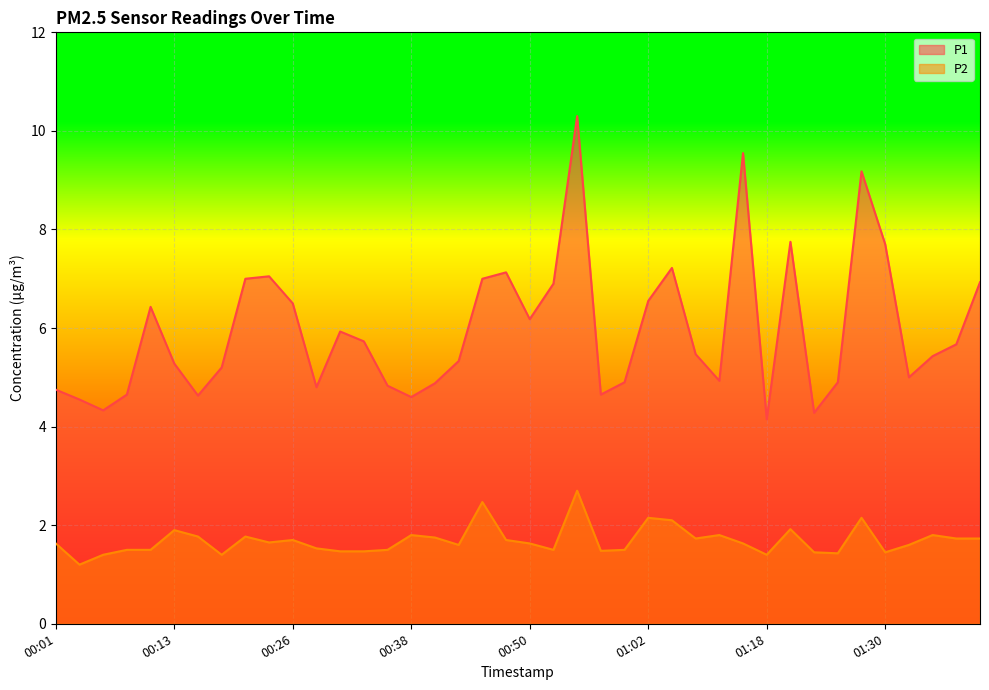

Does the chart display data point markers on the line(s)?

No